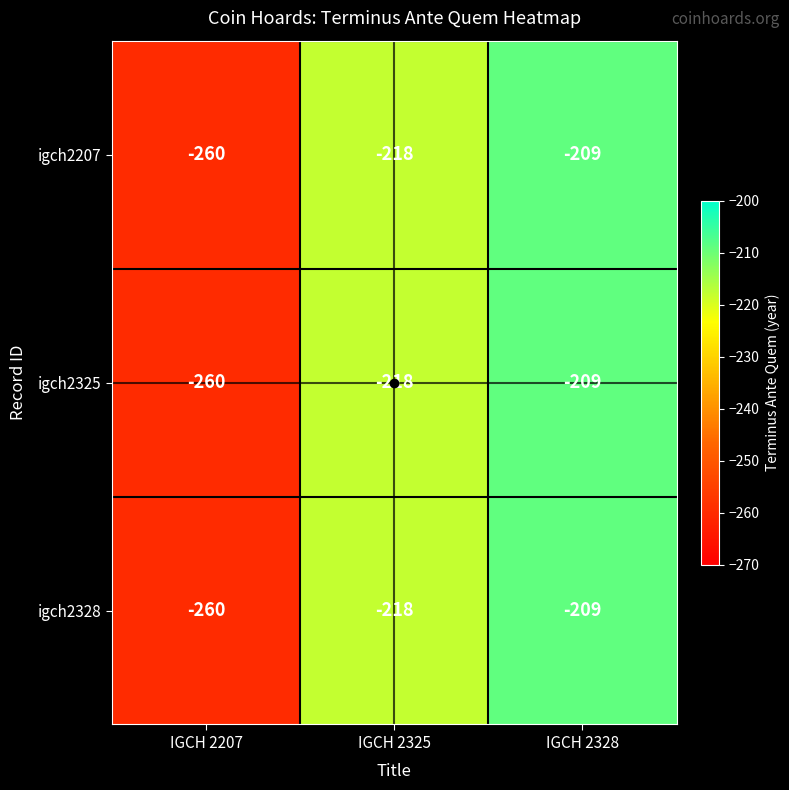

What is the greatest value displayed?

-209